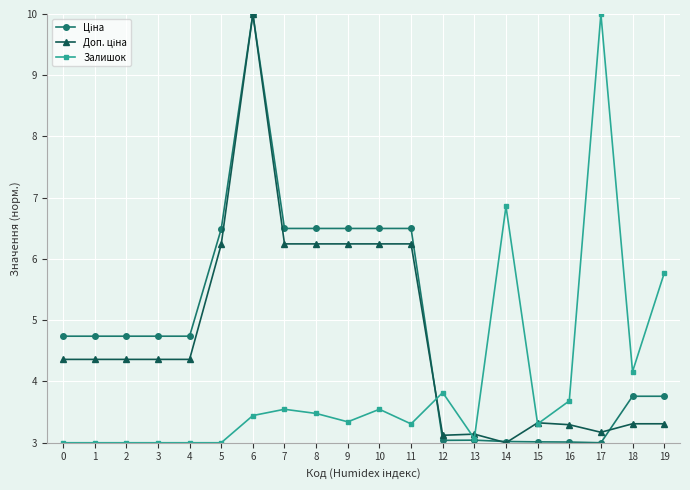

At which category is the sum across all series the highest?

6